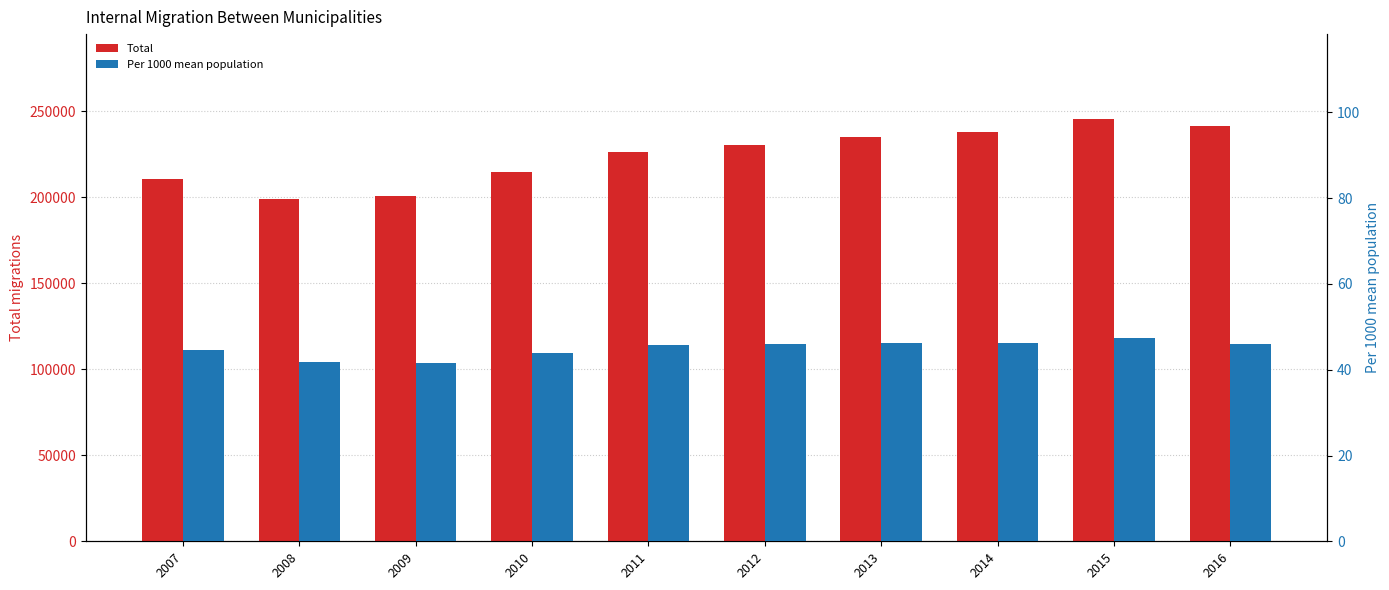

The Per 1000 mean population series shows 43.9 at 2010. True or false?

True